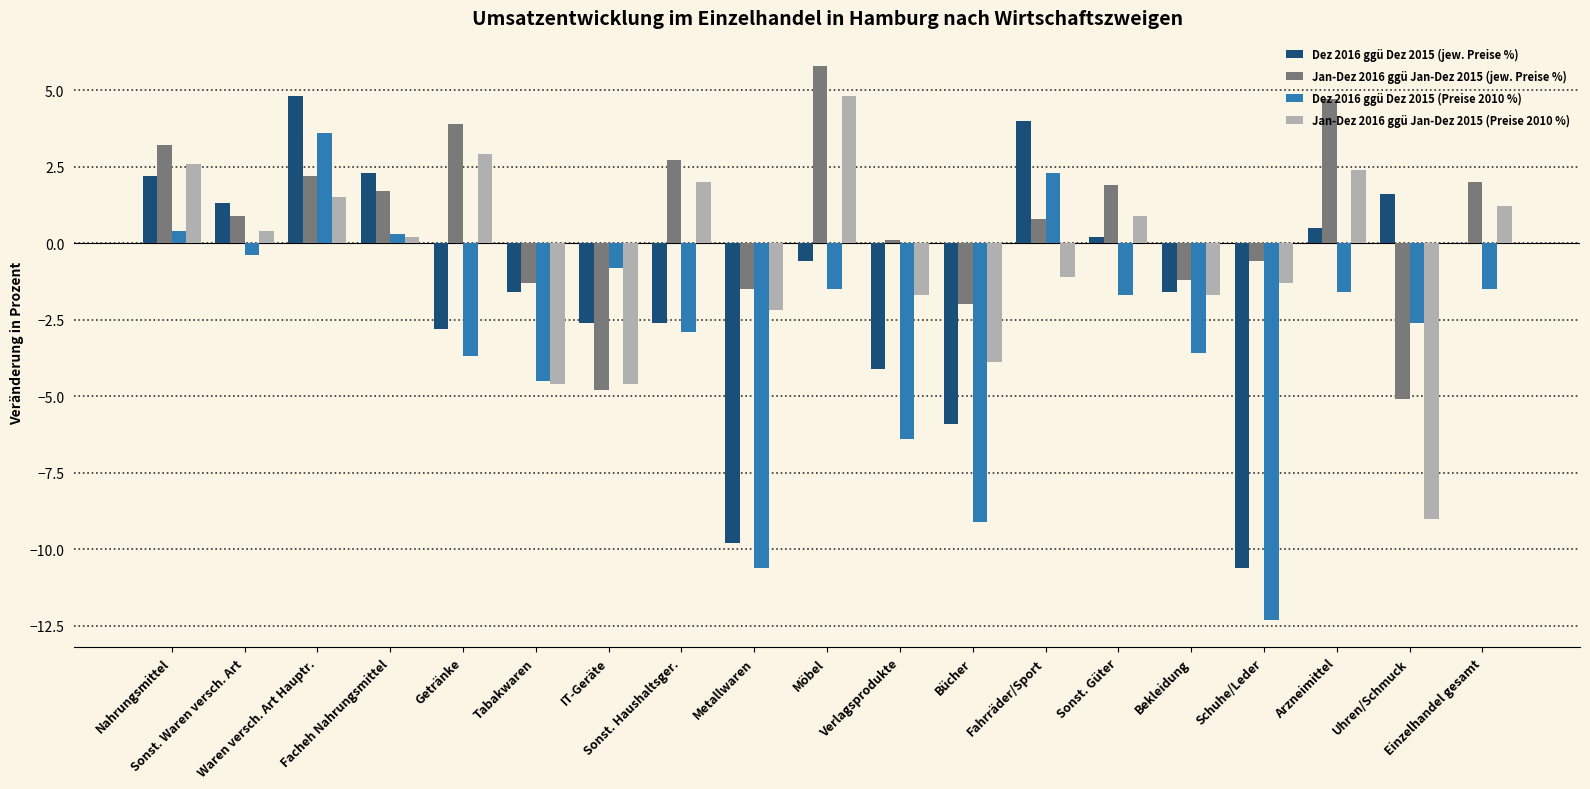

What is the total value across all series at Verlagsprodukte?

-12.1